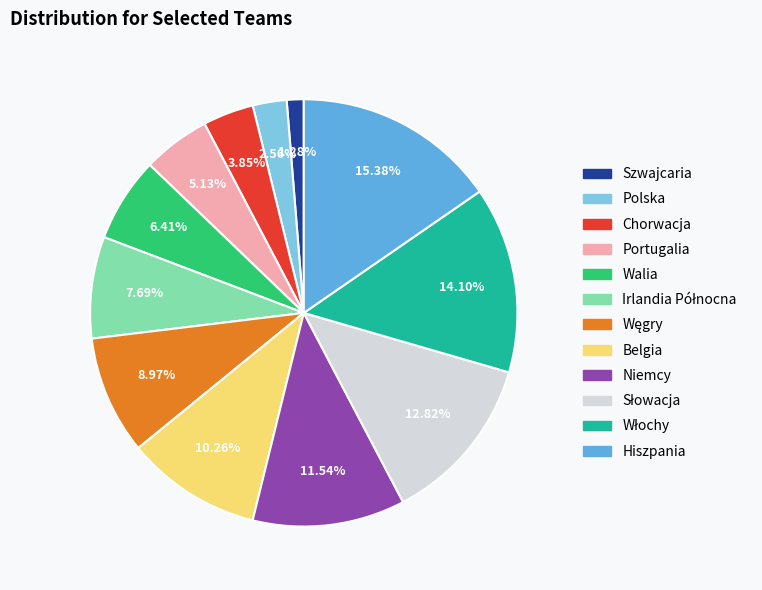

To the nearest percent, what is the difference between the Hiszpania and Polska slice percentages?

13%